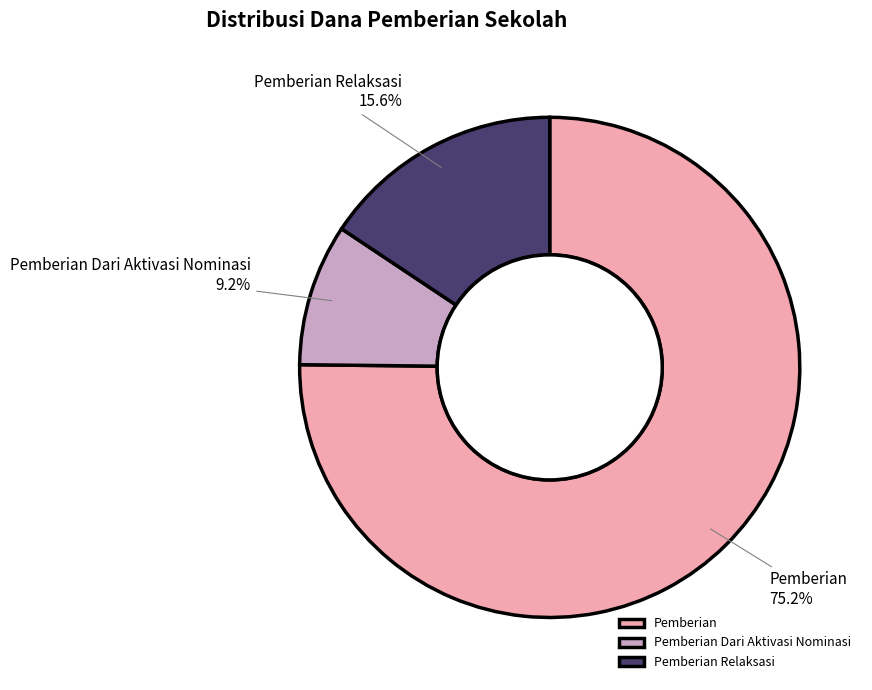

How much of the chart is everything except Pemberian?

24.8%